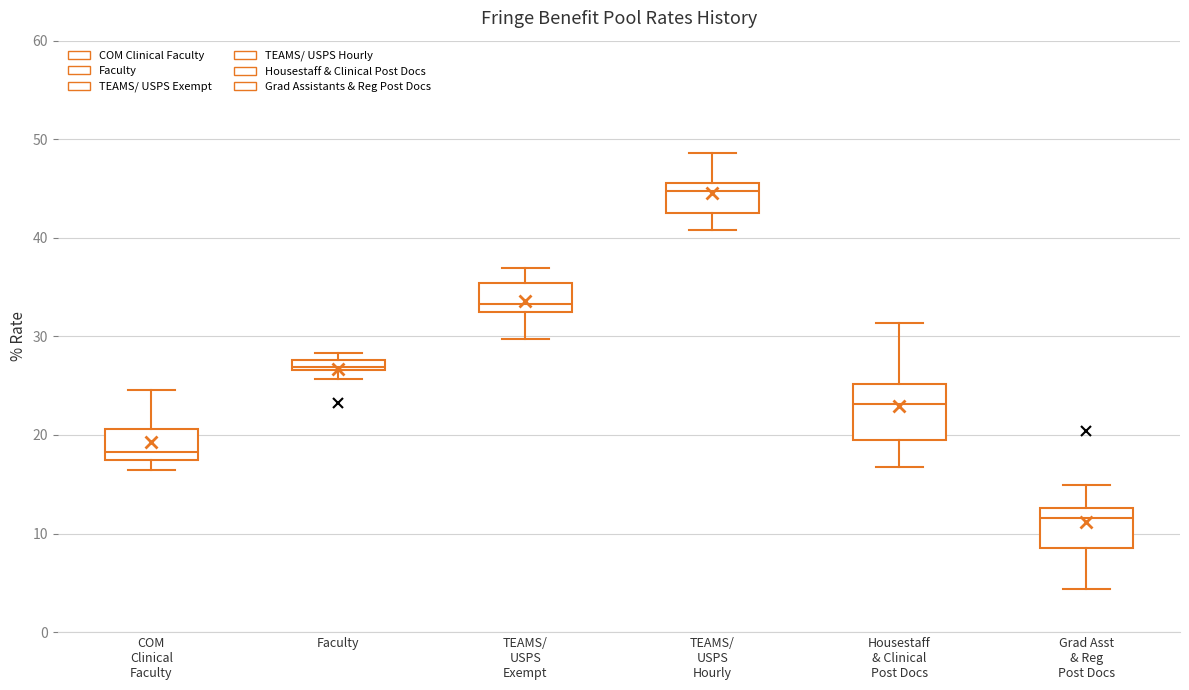

Which box is the tallest, from its lower edge to its upper edge?

Housestaff & Clinical Post Docs